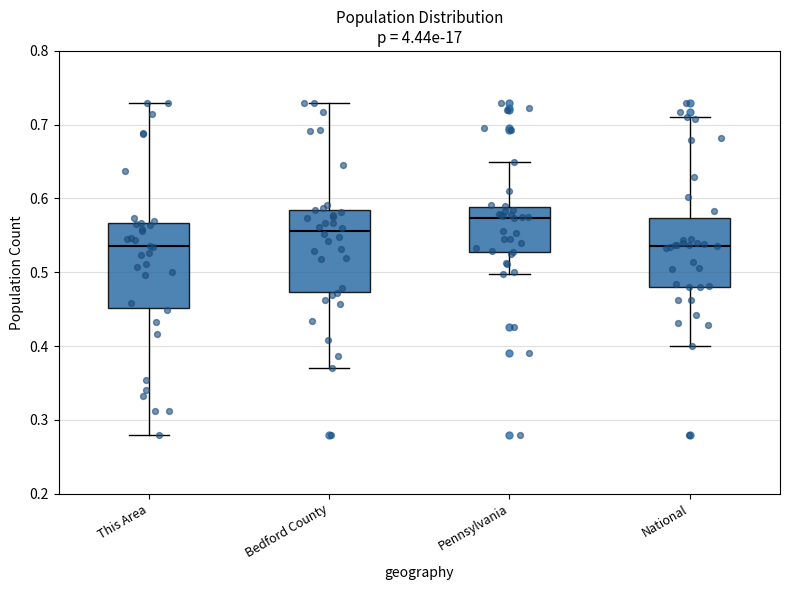

Where does the lower whisker of the box for Bedford County end on the y-axis? The values are not printed on the chart, so give them approximately, as read against the axis.

0.37